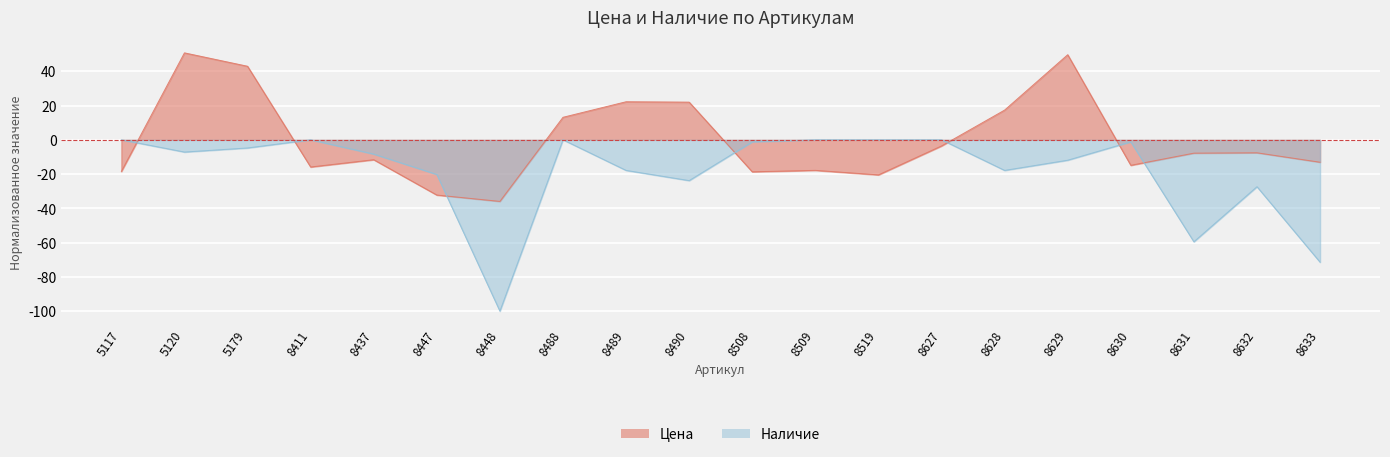

How many lines are shown in the chart?

2